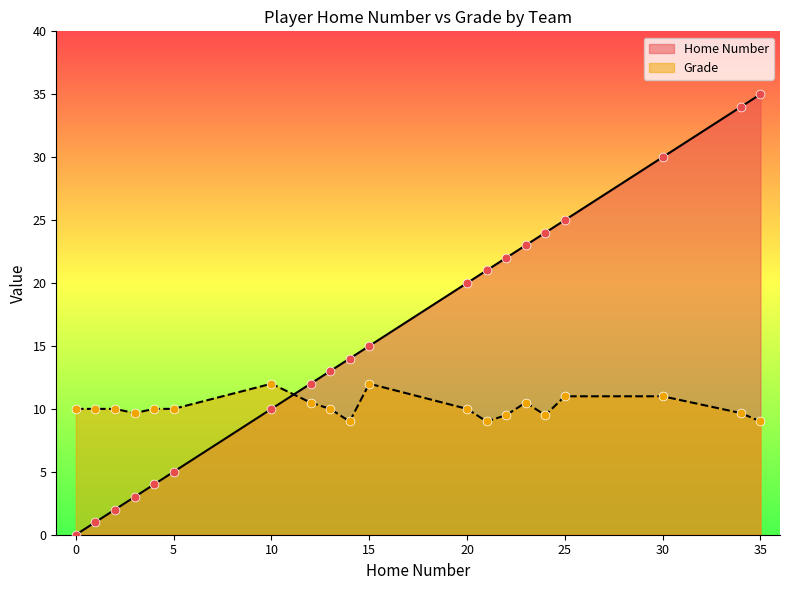

What are all the series names shown in the legend?

Home Number, Grade